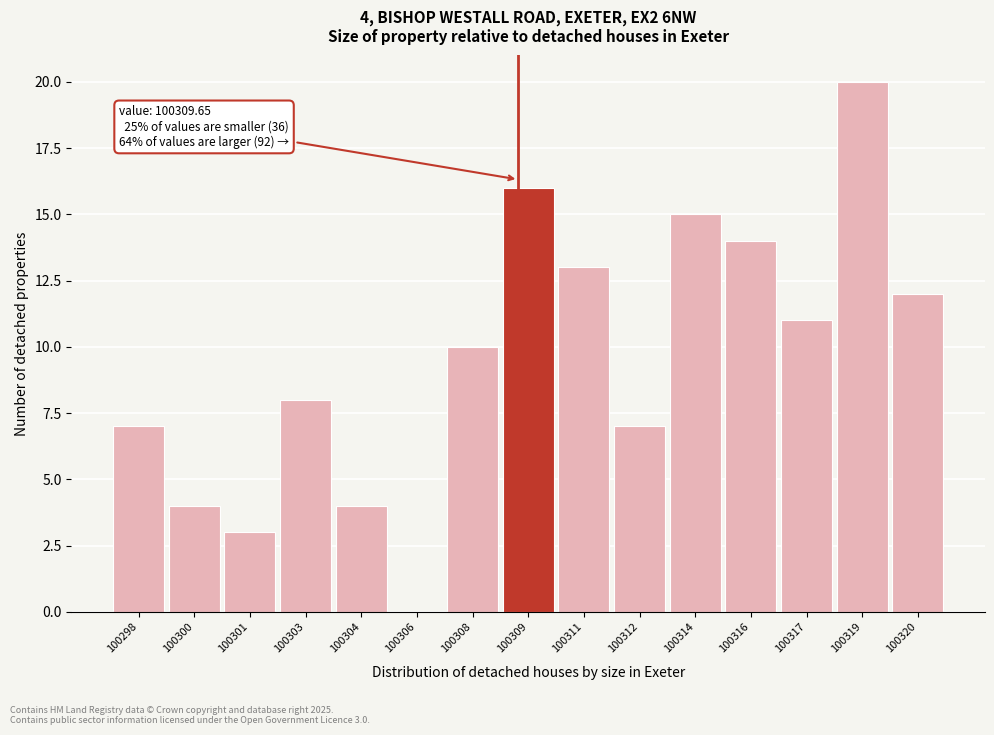

Reading right to left, what are all the values shown in this chart?

100320=12	100319=20	100317=11	100316=14	100314=15	100312=7	100311=13	100309=16	100308=10	100306=0	100304=4	100303=8	100301=3	100300=4	100298=7